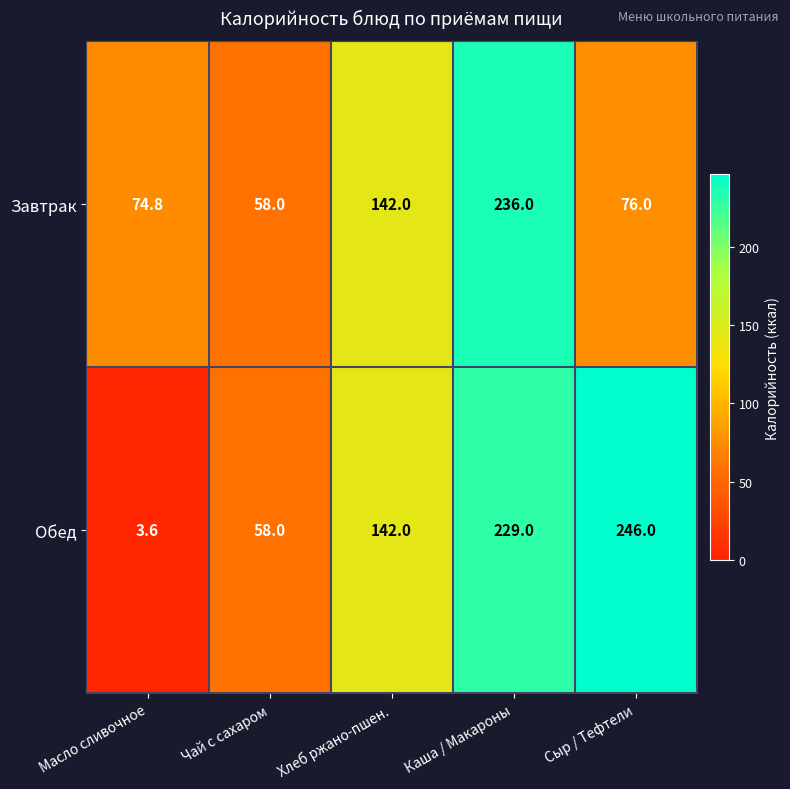

Reading left to right, transcribe all the data shown in this chart.

Завтрак: 74.8	58.0	142.0	236.0	76.0
Обед: 3.6	58.0	142.0	229.0	246.0